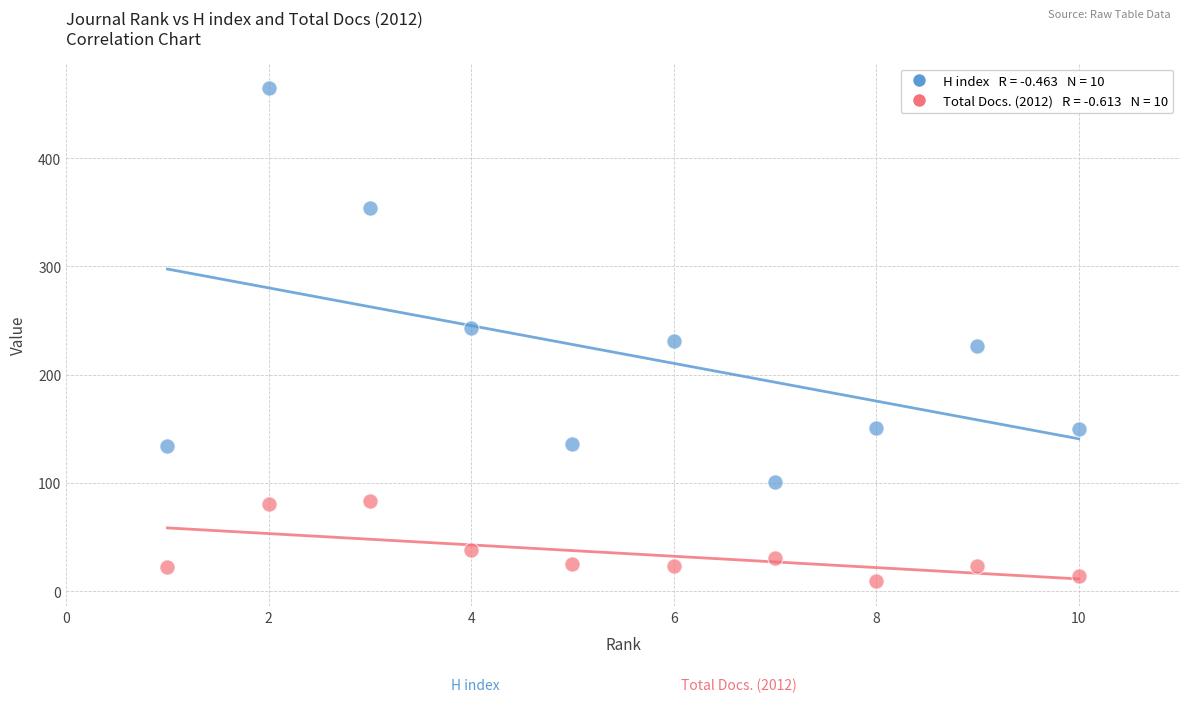

Across all data points, what is the range of X values (max minus min)?

9